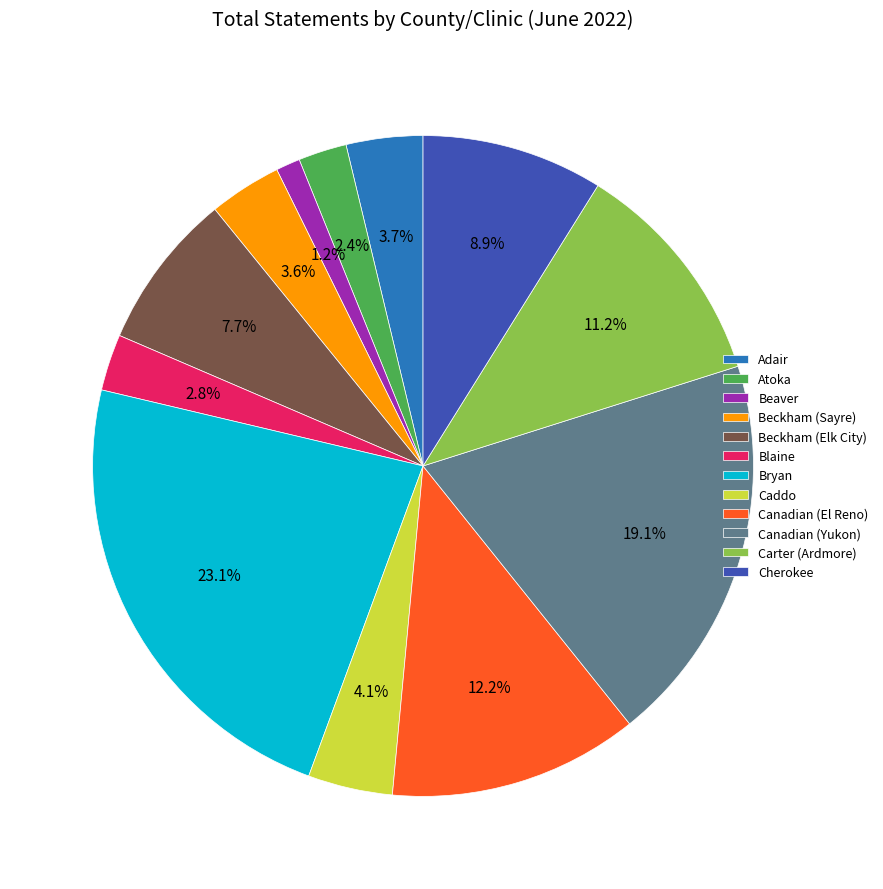

The Beckham (Elk City) slice represents 8% of the pie. True or false?

True